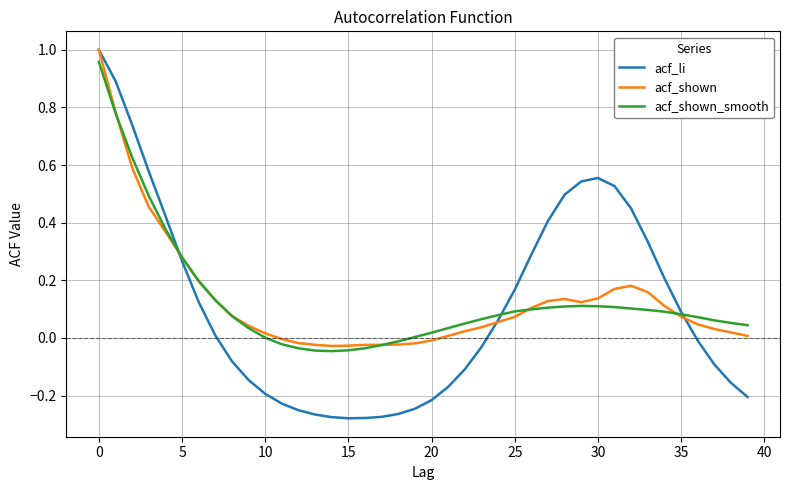

Which series has the largest range (max minus min)?

acf_li